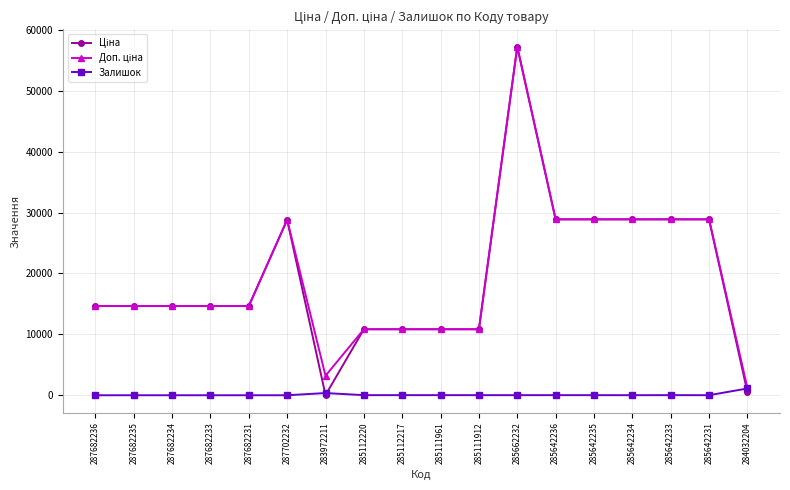

The value of Залишок at 287682234 is 0.0. True or false?

True